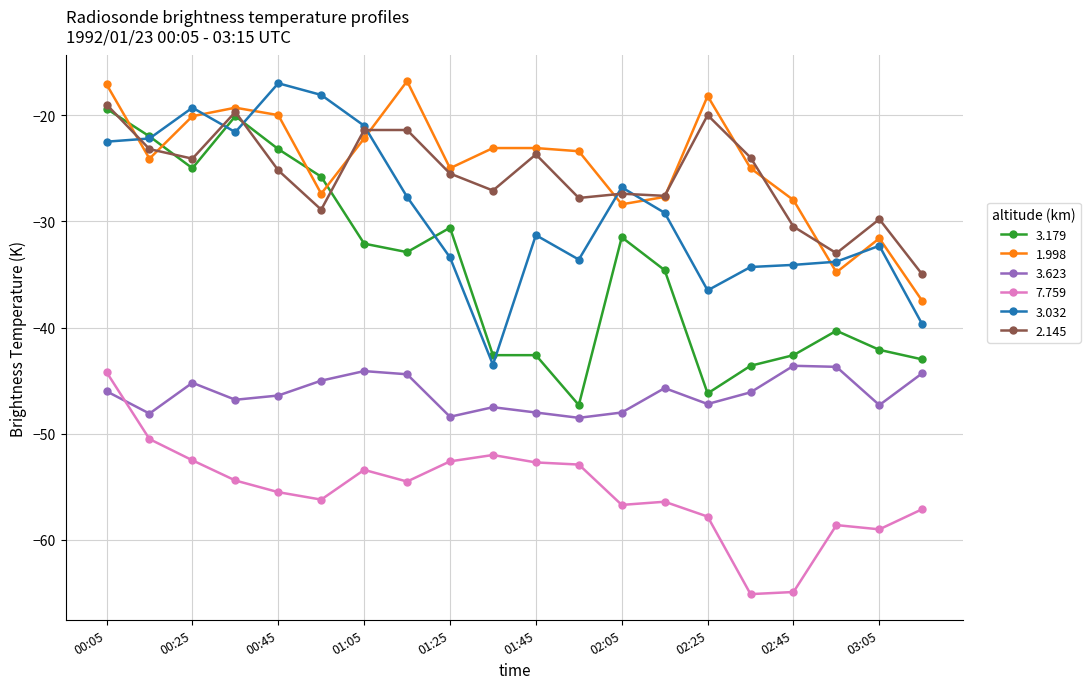

True or false: 1.998 and 7.759 intersect in this chart.

False